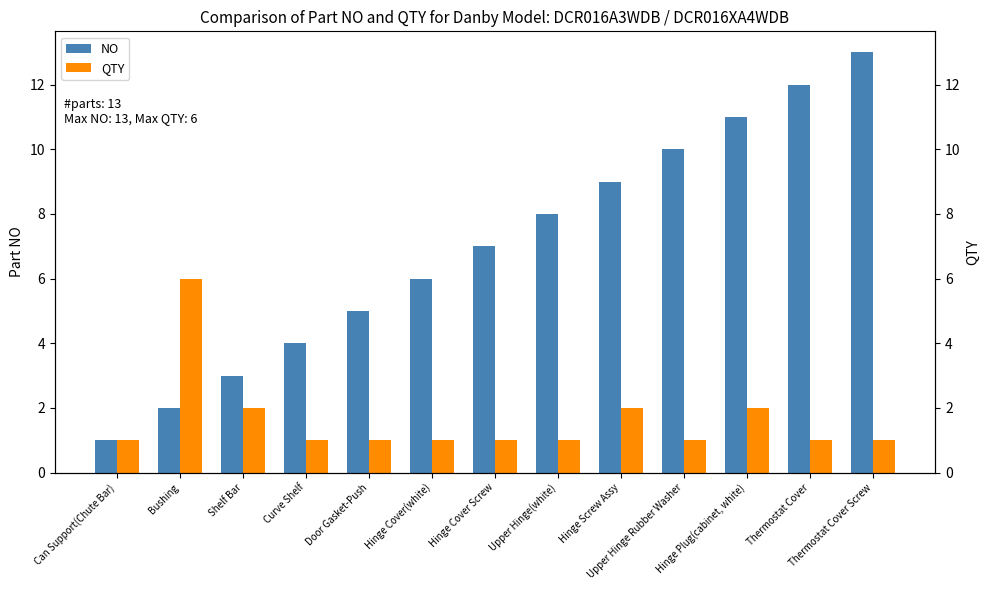

Count the QTY values in the range 1 to 2.

12